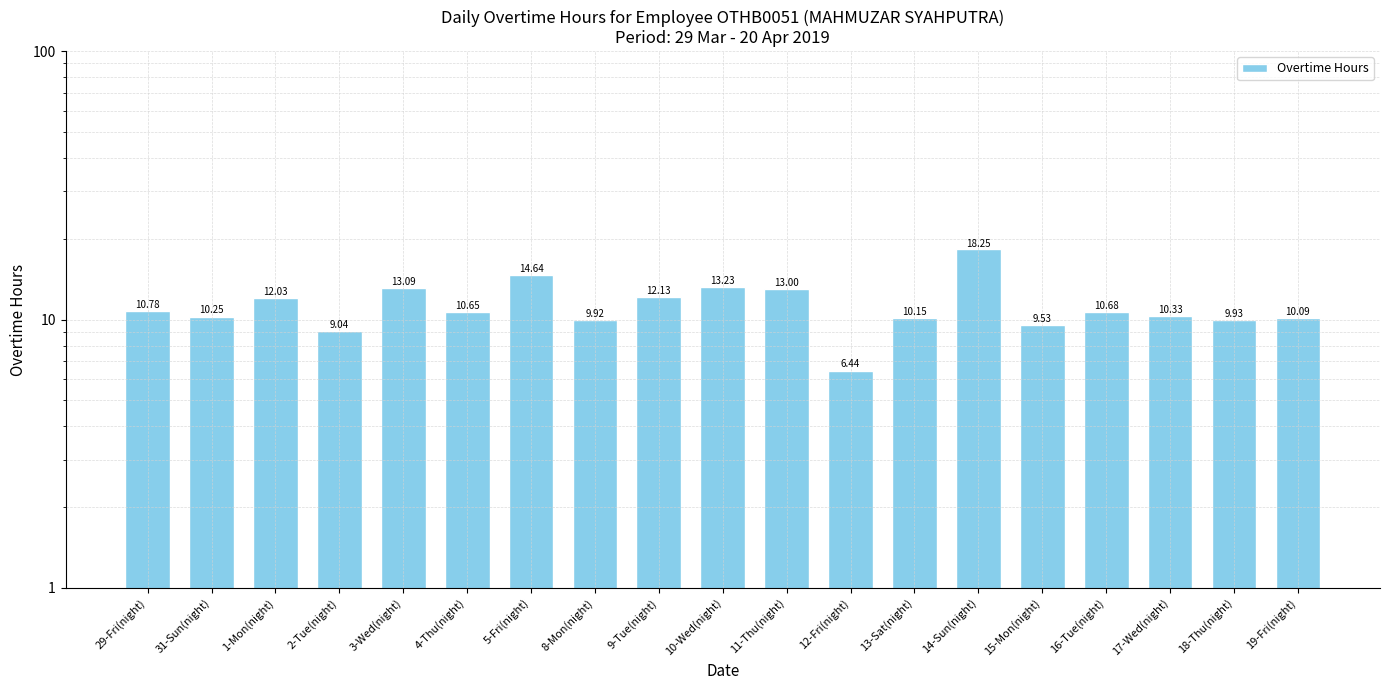

True or false: the data shows 9.9 at 8-Mon(night).

True